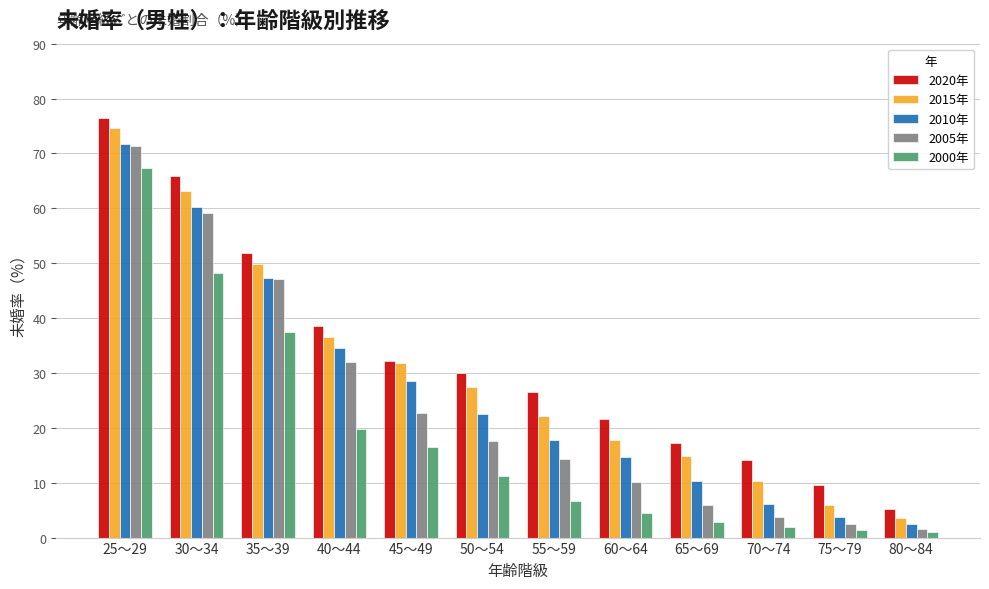

How many values in the 2000年 series are below 11?

6